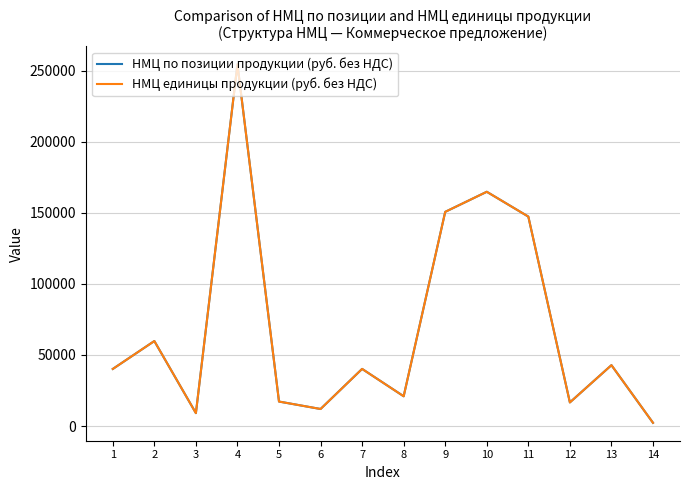

True or false: НМЦ единицы продукции (руб. без НДС) and НМЦ по позиции продукции (руб. без НДС) cross at least once.

False